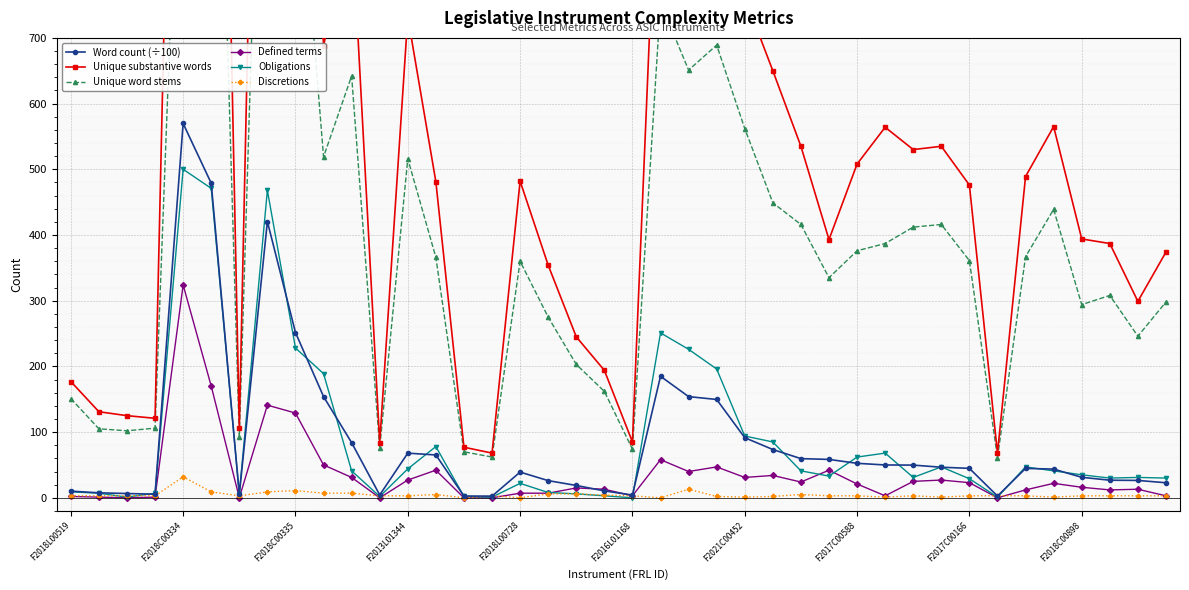

True or false: Discretions and Unique word stems intersect in this chart.

False